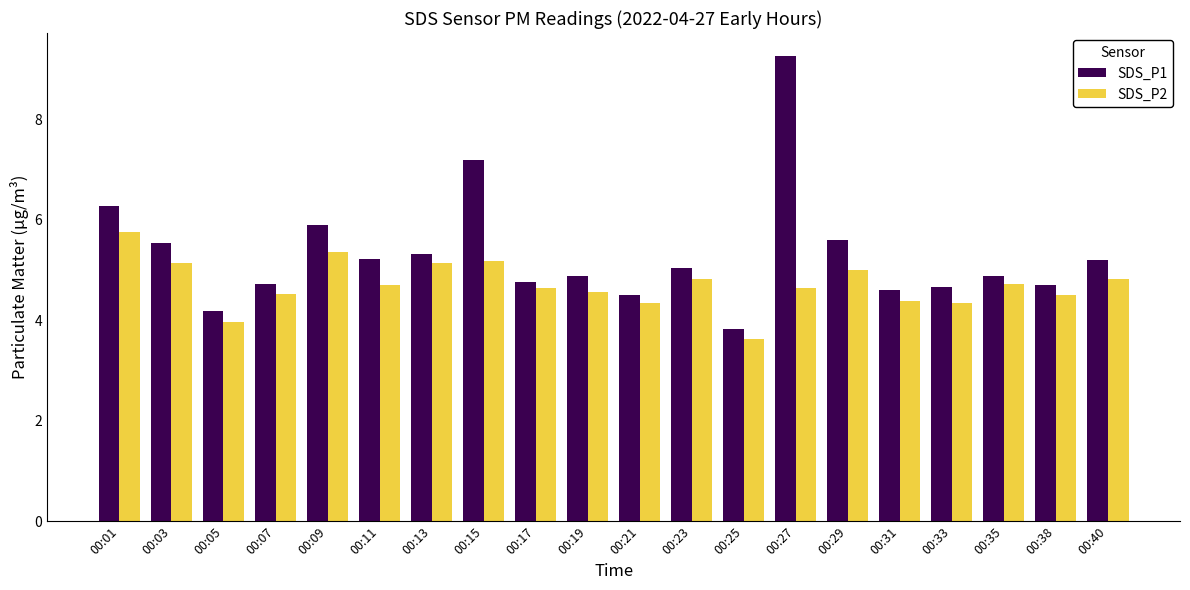

Rank the series by their maximum value, from lowest to highest.

SDS_P2, SDS_P1